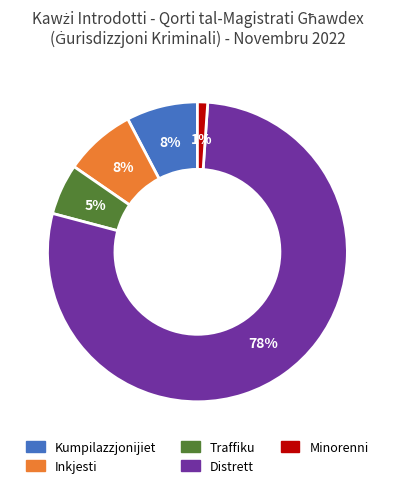

To the nearest percent, what percentage of the pie is Kumpilazzjonijiet?

8%